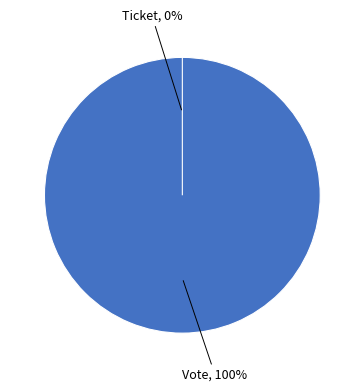

How many segments does this pie chart have?

2